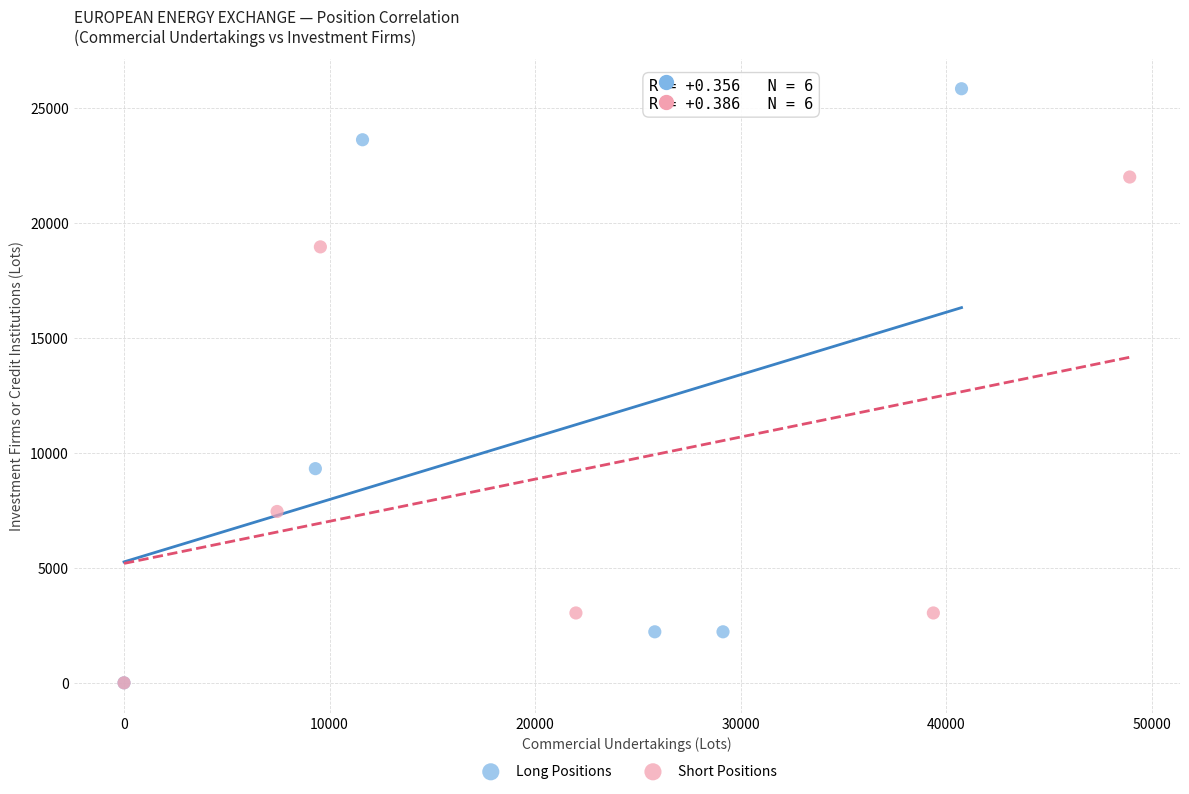

Which series reaches the maximum Y coordinate?

Long Positions